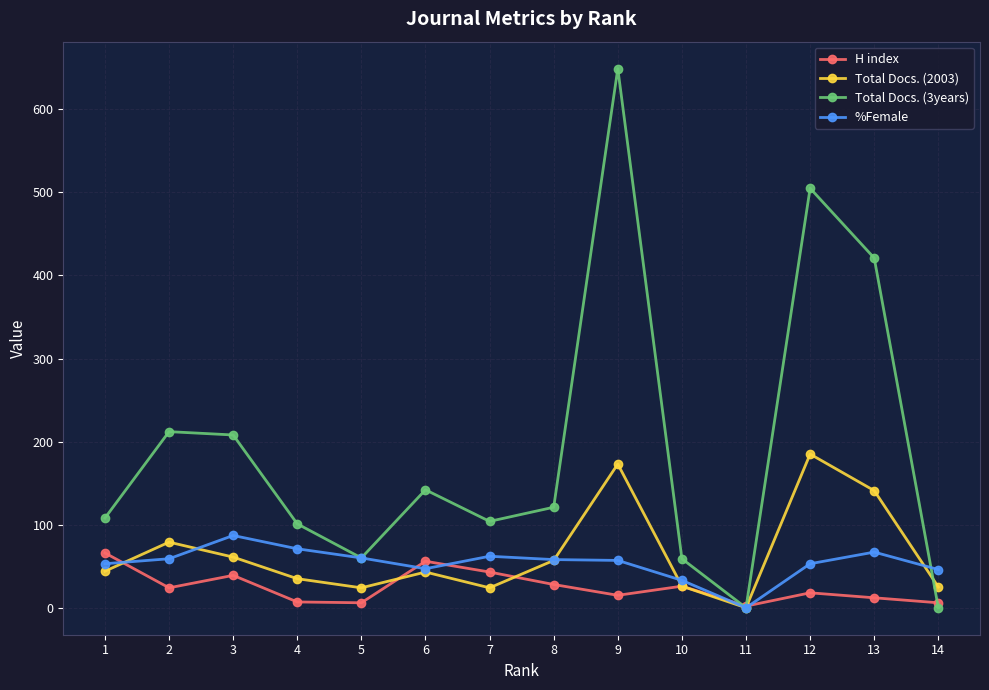

True or false: Total Docs. (3years) has more than 1 points higher than both neighbors.

True